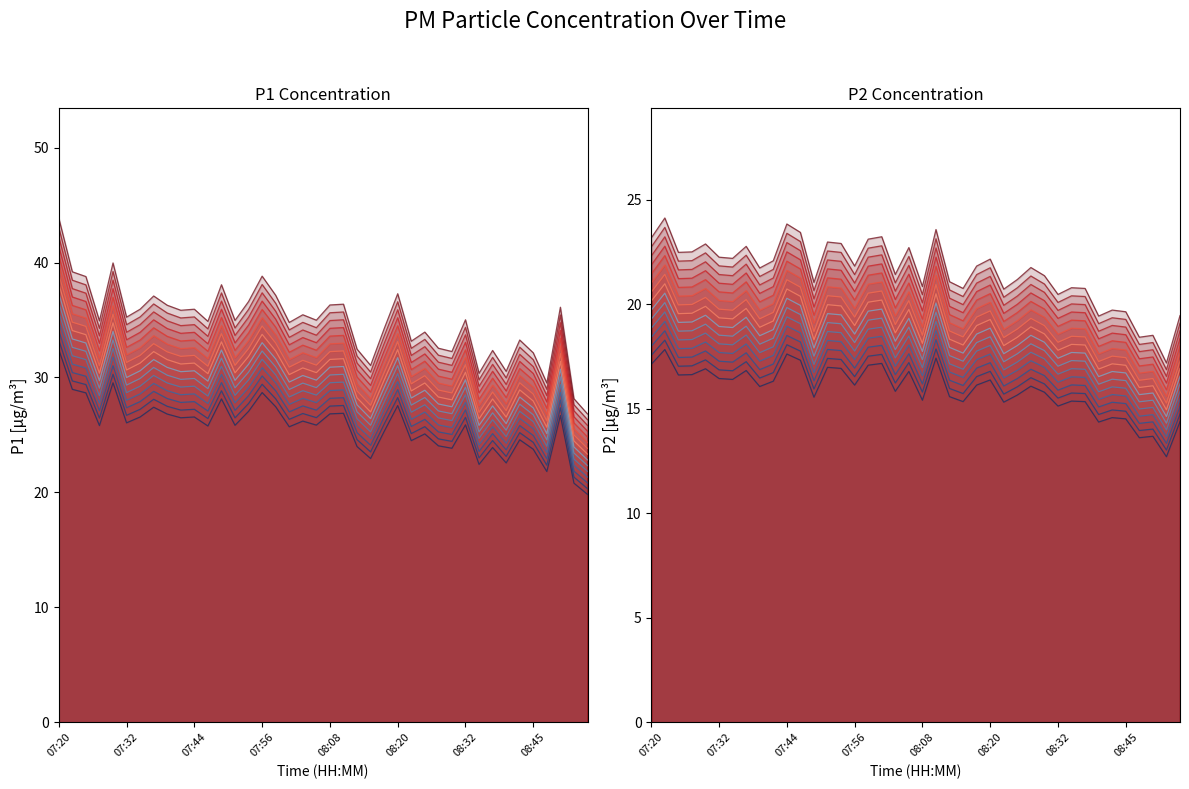

In P1, how many points are lower than both neighbors (excluding endpoints)?

13